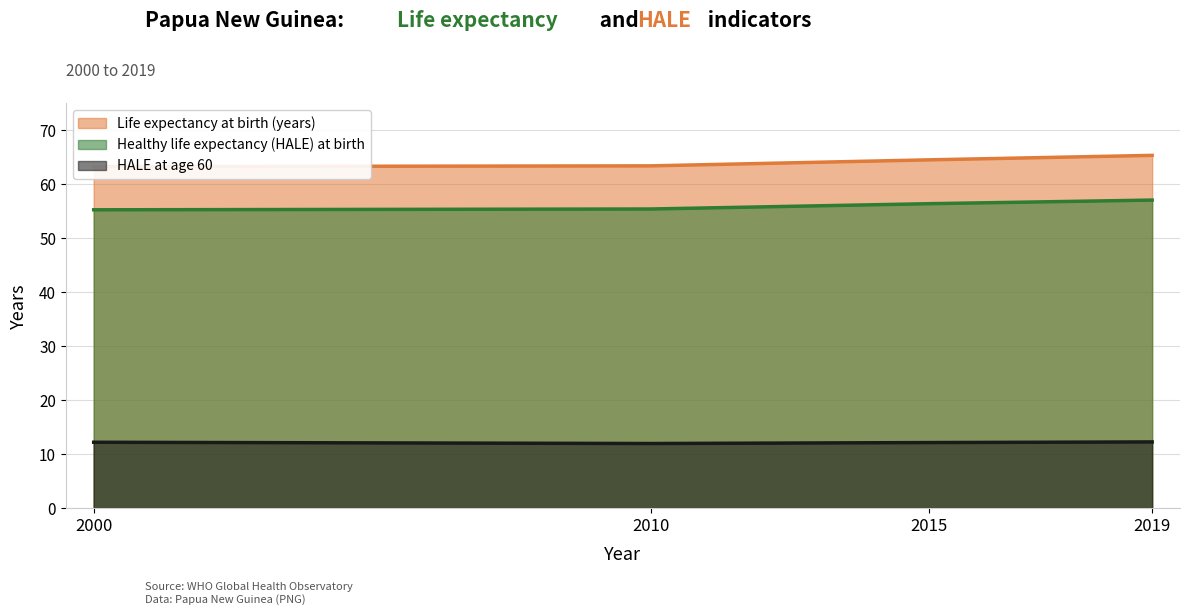

What is the average value of the Healthy life expectancy (HALE) at birth series?

56.0